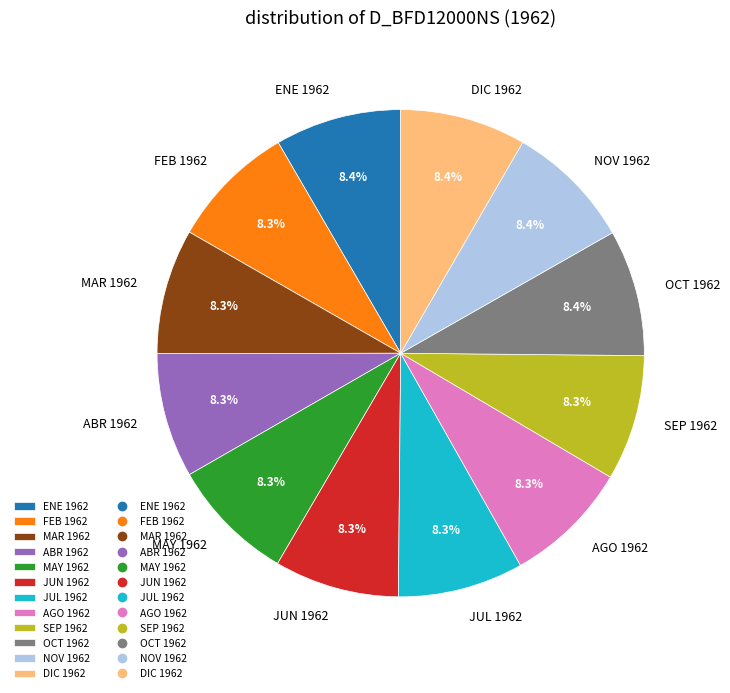

Combined, what portion of the pie is ENE 1962 and ABR 1962?

16.7%